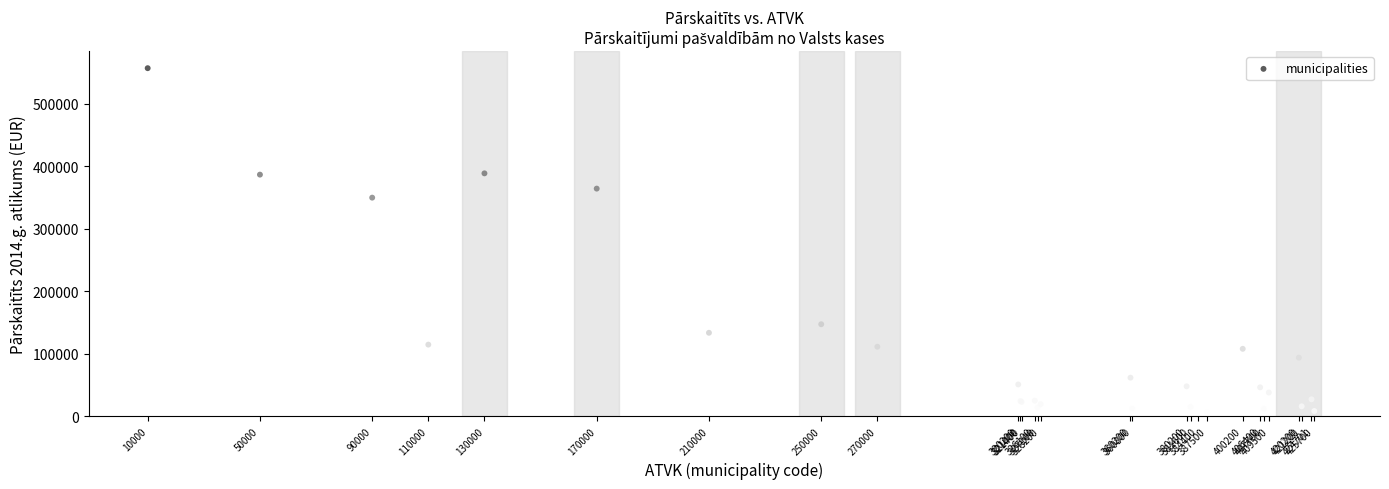

What Y value in the scatter plot is closest to 280121?

349650.5